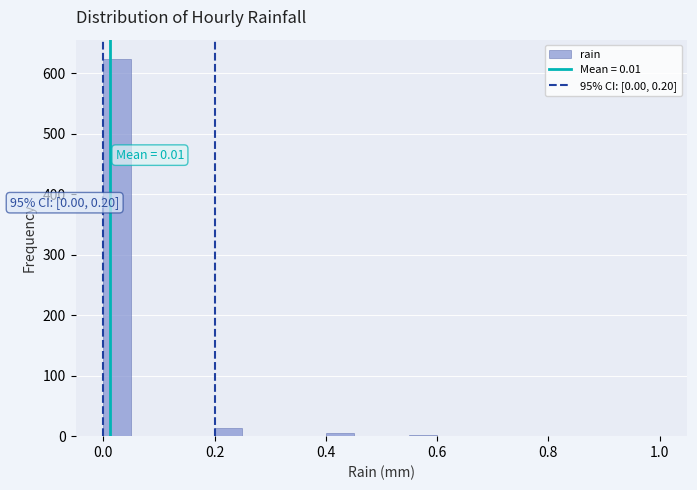

Around what value on the x-axis is the tallest bar? Give the approximate position of its centre, as read against the axis.

0.02